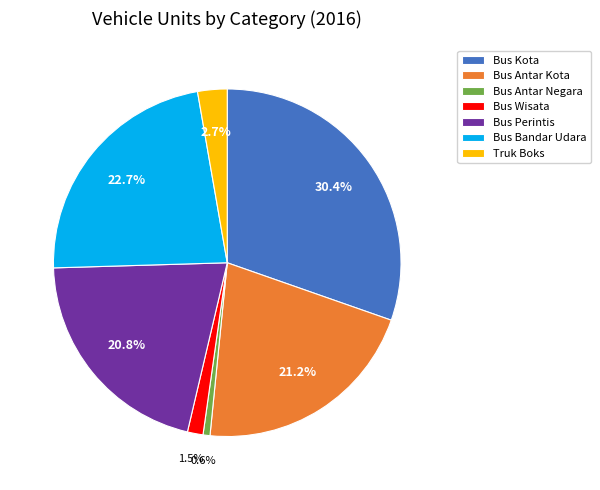

Which category has the biggest portion of the pie?

Bus Kota